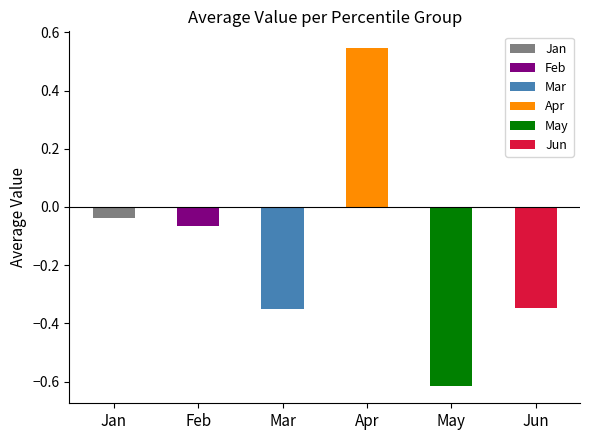

What are all the series names shown in the legend?

Jan, Feb, Mar, Apr, May, Jun